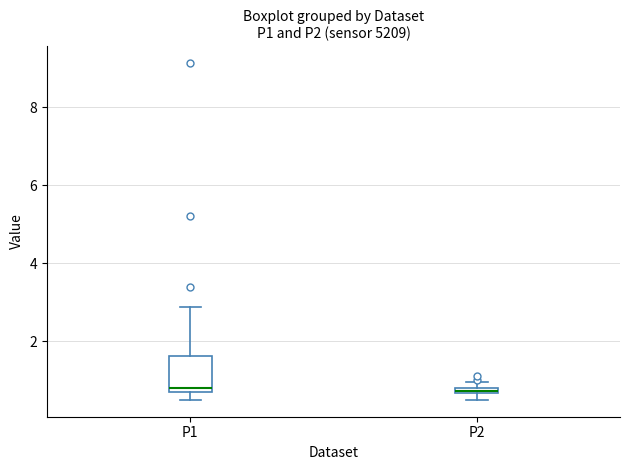

Comparing the boxes themselves (not the whiskers), which one is the tallest?

P1